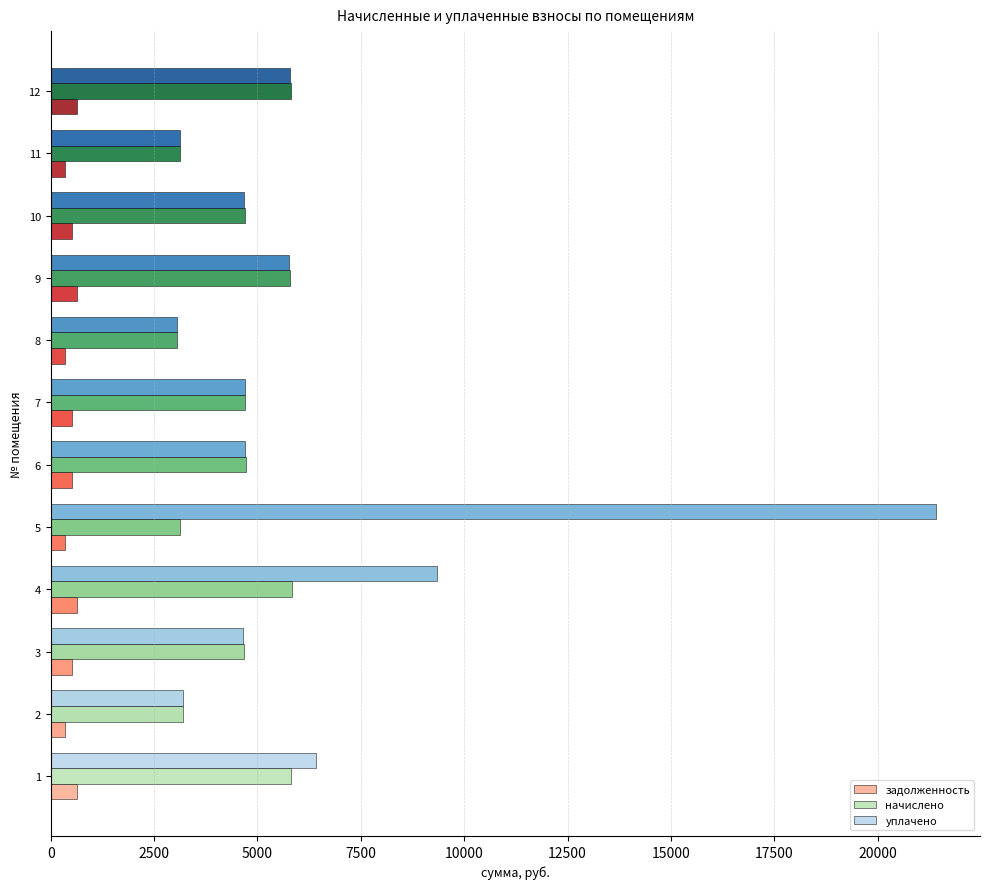

Which series has the largest total across all categories?

уплачено